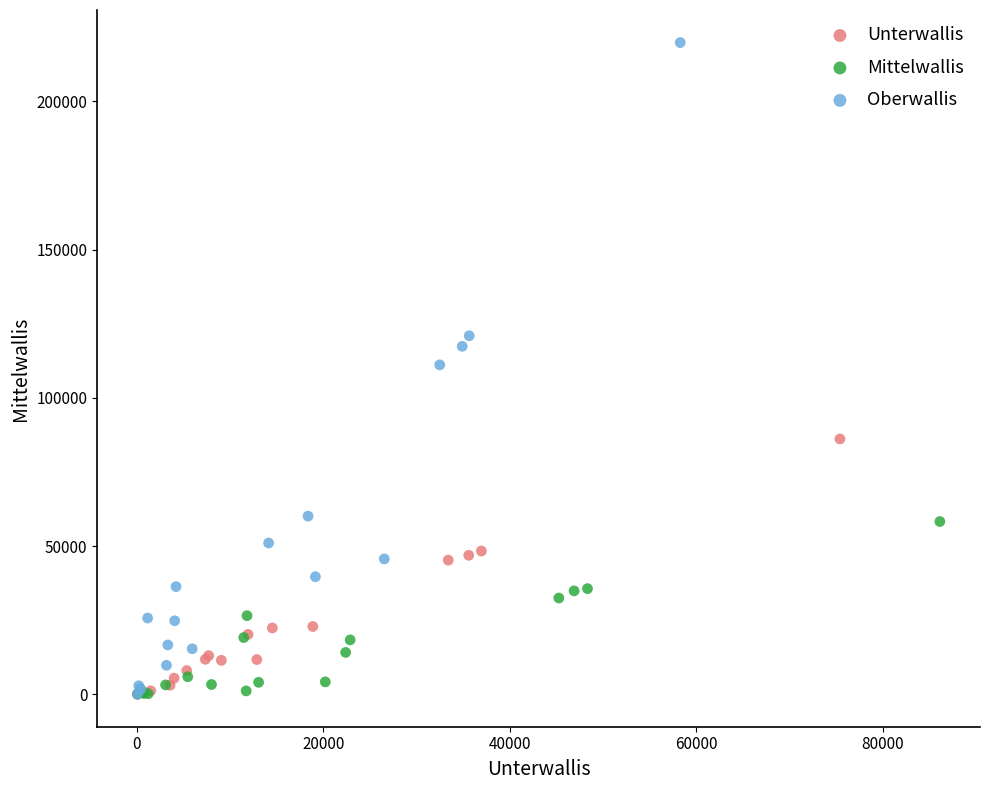

Which series has the largest Y range (max minus min)?

Oberwallis